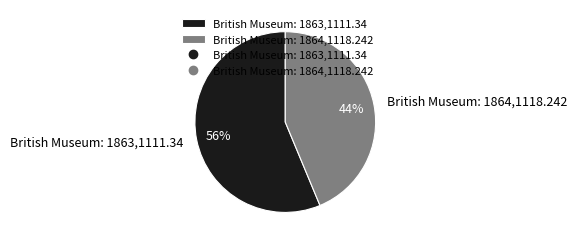

Rank the categories by value from highest to lowest.

British Museum: 1863,1111.34, British Museum: 1864,1118.242